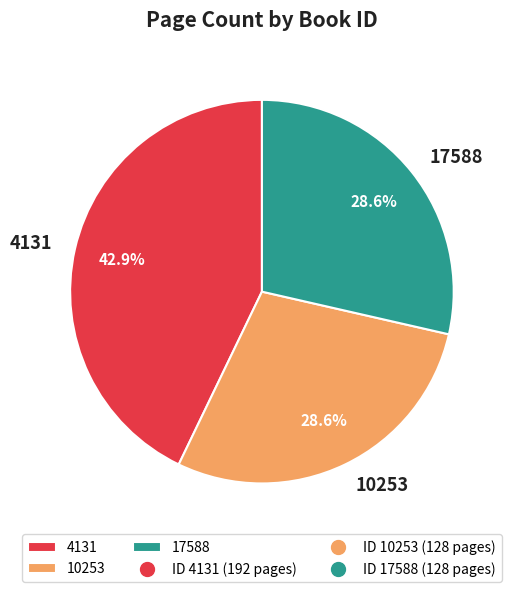

Is 17588 the majority of the pie?

No